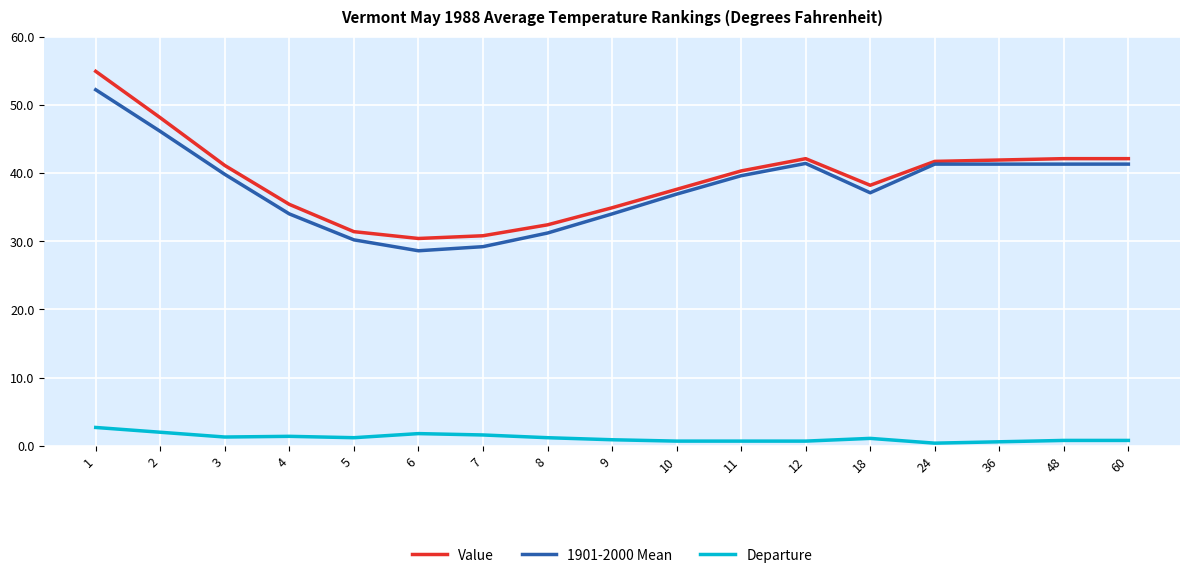

Rank the series by their maximum value, from lowest to highest.

Departure, 1901-2000 Mean, Value